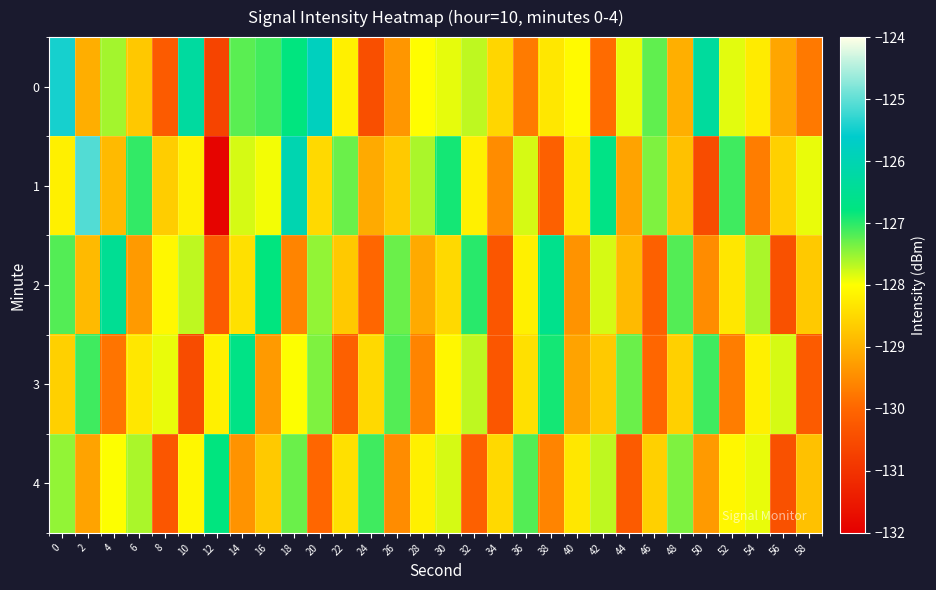

Reading left to right, list all the values displayed in this chart.

0: 0=-125.5	2=-129.1	4=-127.6	6=-128.7	8=-130.2	10=-126.3	12=-130.6	14=-127.2	16=-127.1	18=-126.8	20=-125.8	22=-128.2	24=-130.5	26=-129.4	28=-128.0	30=-127.9	32=-127.7	34=-128.5	36=-129.7	38=-128.3	40=-128.1	42=-129.9	44=-127.9	46=-127.3	48=-129.0	50=-126.3	52=-127.9	54=-128.3	56=-129.2	58=-129.7
1: 0=-128.2	2=-125.1	4=-128.9	6=-127.0	8=-128.6	10=-128.2	12=-131.9	14=-127.8	16=-128.0	18=-126.0	20=-128.5	22=-127.3	24=-129.1	26=-128.7	28=-127.6	30=-126.9	32=-128.2	34=-129.5	36=-127.8	38=-130.1	40=-128.3	42=-126.7	44=-129.2	46=-127.4	48=-128.8	50=-130.5	52=-127.1	54=-129.7	56=-128.6	58=-127.9
2: 0=-127.2	2=-128.9	4=-126.5	6=-129.3	8=-128.1	10=-127.7	12=-130.2	14=-128.4	16=-126.8	18=-129.6	20=-127.5	22=-128.7	24=-130.0	26=-127.3	28=-129.1	30=-128.5	32=-127.0	34=-130.3	36=-128.2	38=-126.6	40=-129.4	42=-127.8	44=-128.9	46=-130.1	48=-127.2	50=-129.5	52=-128.3	54=-127.6	56=-130.4	58=-128.7
3: 0=-128.6	2=-127.1	4=-129.8	6=-128.3	8=-127.9	10=-130.5	12=-128.2	14=-126.7	16=-129.3	18=-128.0	20=-127.4	22=-130.1	24=-128.5	26=-127.2	28=-129.6	30=-128.1	32=-127.7	34=-130.3	36=-128.4	38=-126.9	40=-129.2	42=-128.7	44=-127.3	46=-130.0	48=-128.6	50=-127.1	52=-129.7	54=-128.2	56=-127.8	58=-130.2
4: 0=-127.5	2=-129.2	4=-128.0	6=-127.6	8=-130.3	10=-128.1	12=-126.8	14=-129.4	16=-128.7	18=-127.3	20=-130.0	22=-128.4	24=-127.1	26=-129.5	28=-128.2	30=-127.8	32=-130.1	34=-128.5	36=-127.2	38=-129.6	40=-128.3	42=-127.7	44=-130.2	46=-128.6	48=-127.4	50=-129.3	52=-128.1	54=-127.9	56=-130.4	58=-128.8